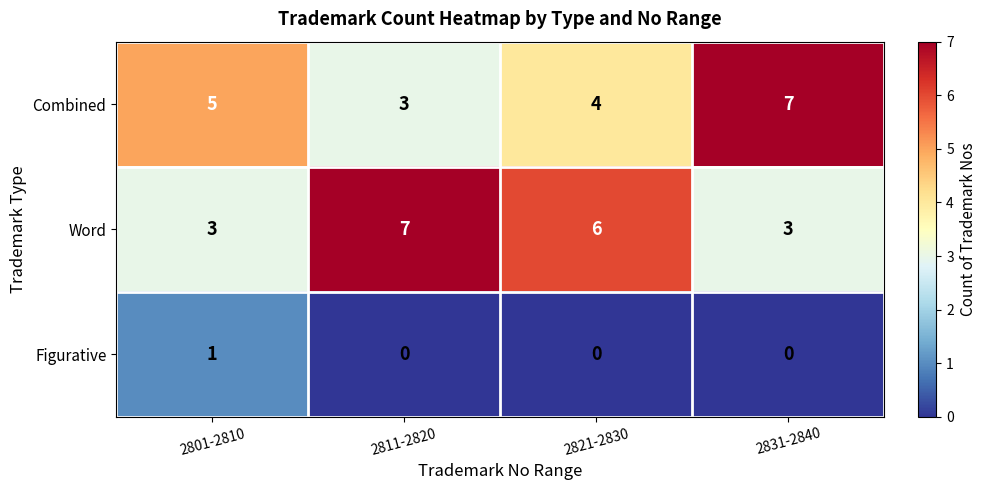

What is the approximate value of Word at 2831-2840?

3